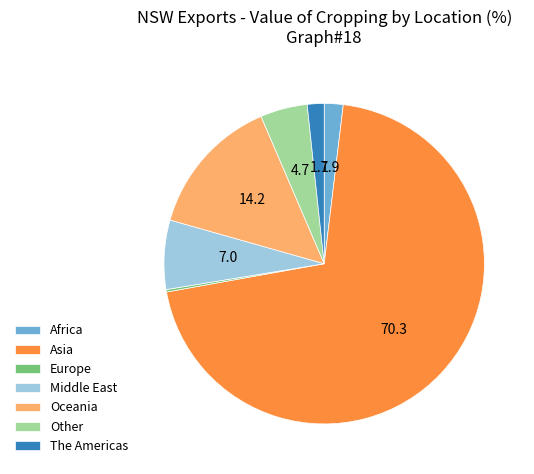

Which slice represents more than half of the pie?

Asia